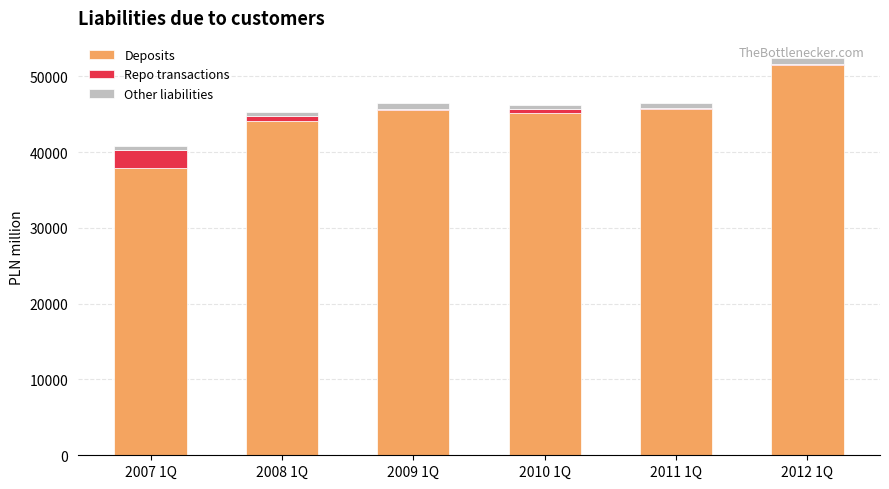

At which category is the sum across all series the highest?

2012 1Q